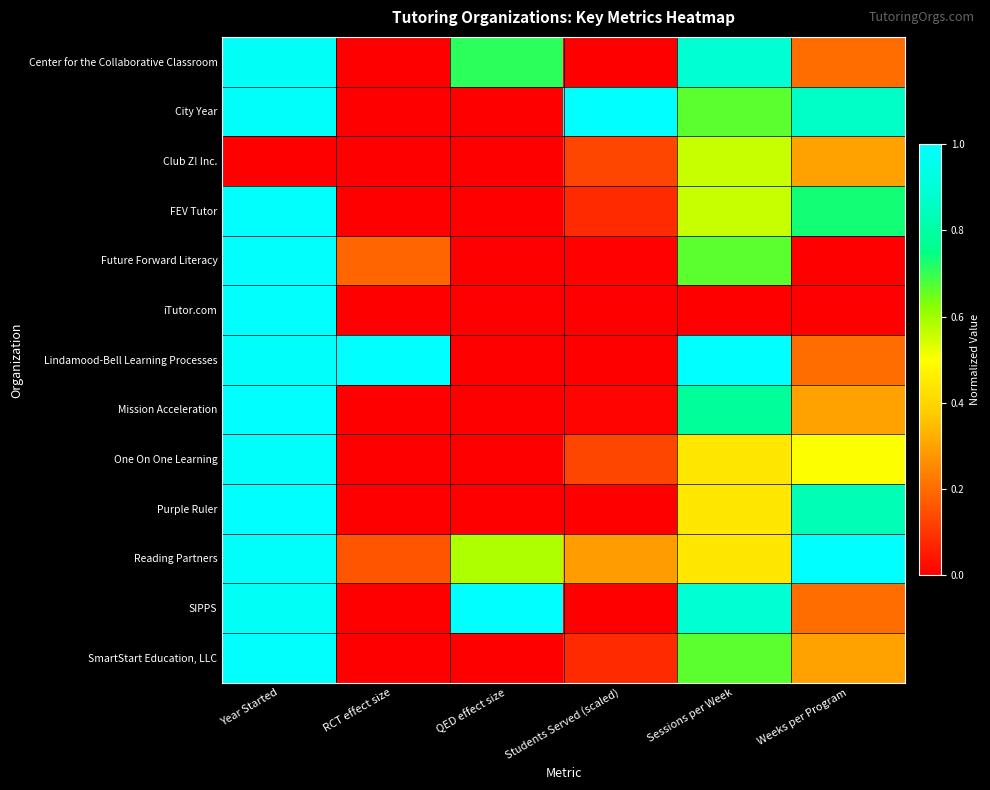

What is the total value across all series at Weeks per Program?

5.4